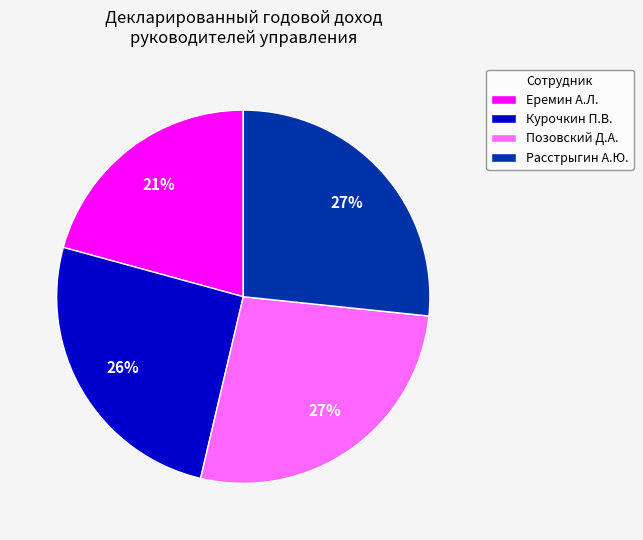

What is the smallest slice in the pie chart?

Еремин А.Л.